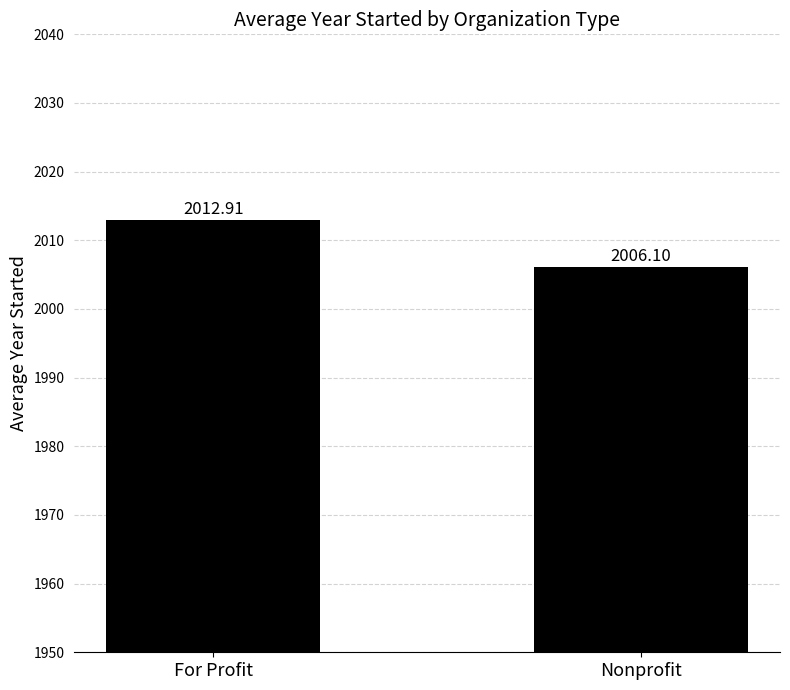

Does the chart contain stacked bars?

No